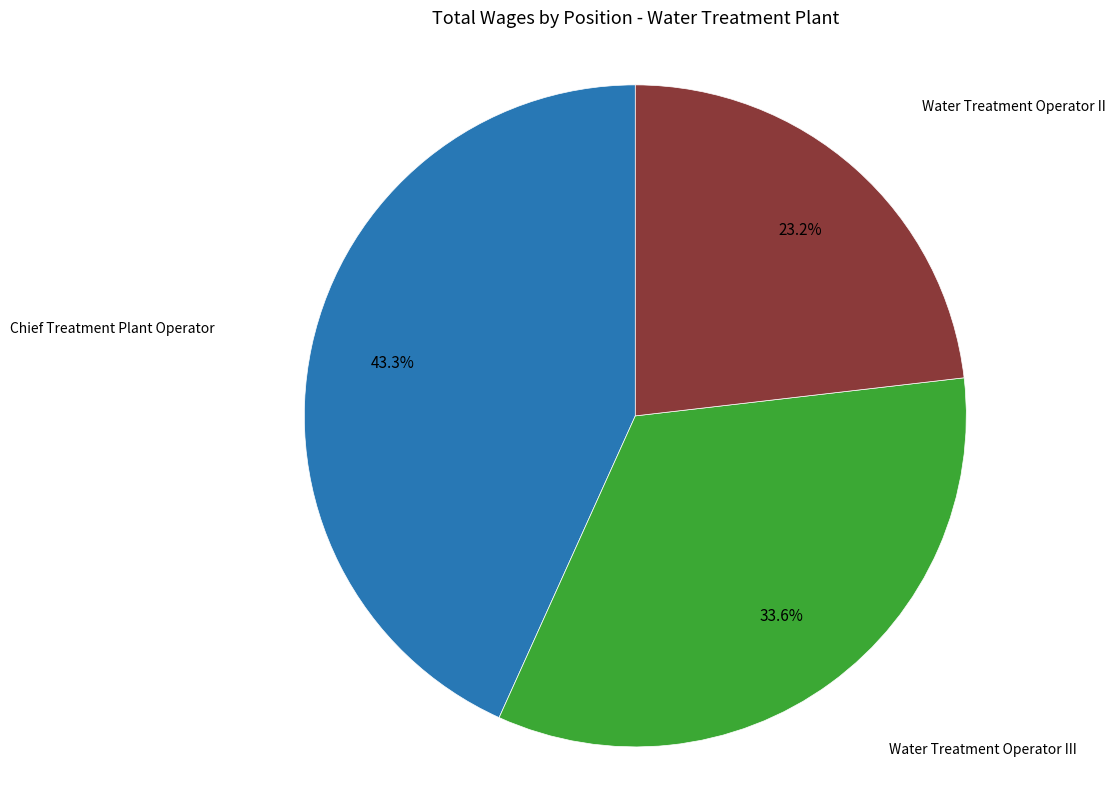

Does any single category account for the majority?

No